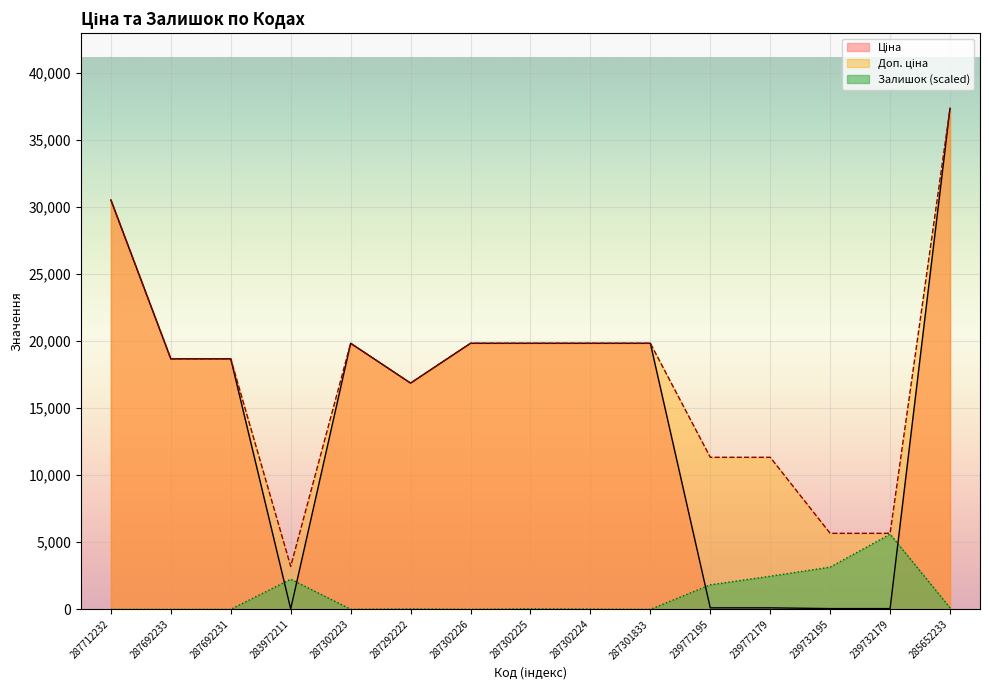

Rank the categories by Залишок value from lowest to highest.

287712232, 287692233, 287692231, 287301833, 287302223, 287302226, 287302224, 287292222, 287302225, 285652233, 239772195, 283972211, 239772179, 239732195, 239732179